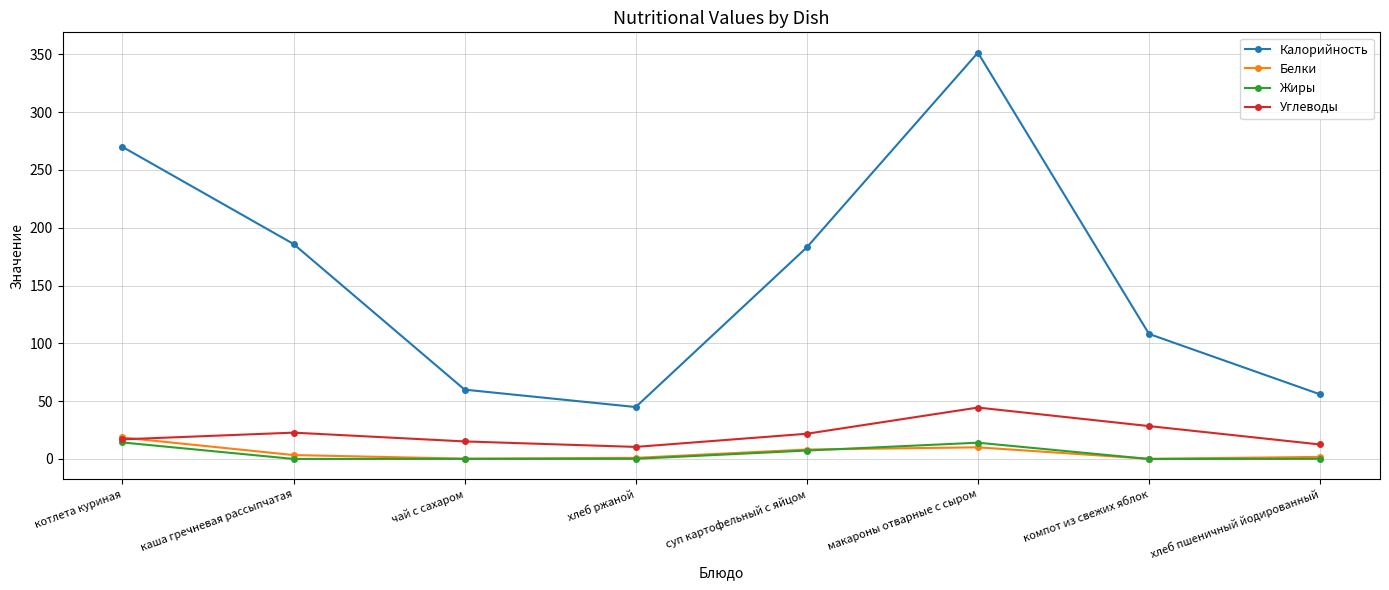

True or false: Жиры and Калорийность intersect in this chart.

False